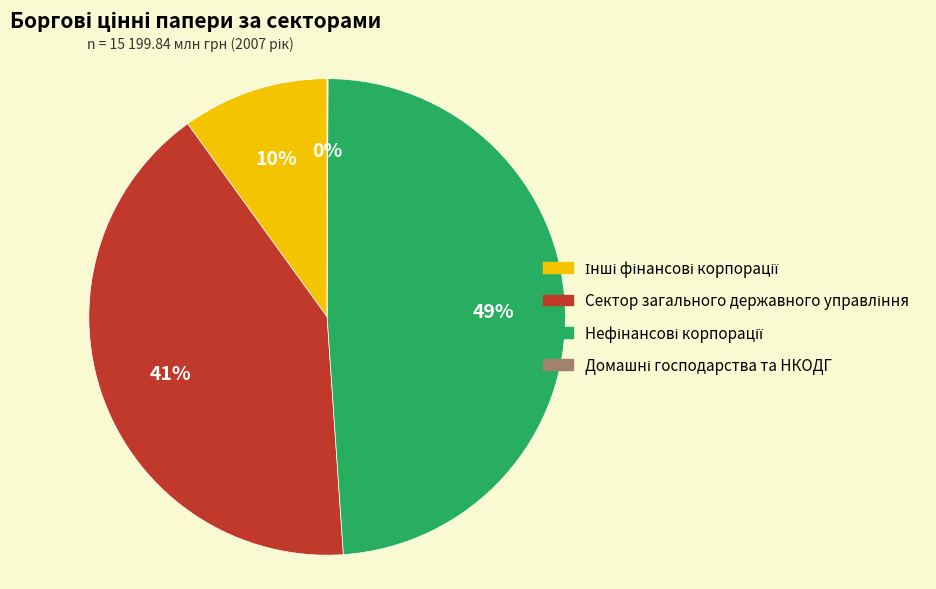

Is there any slice that represents more than half of the pie?

No